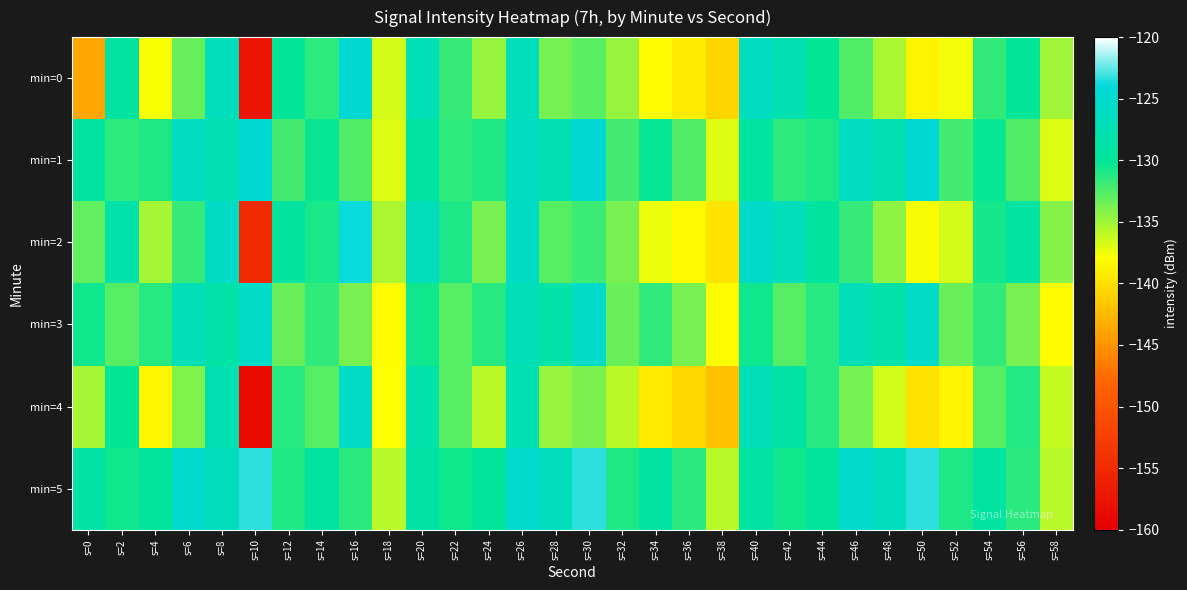

What is the difference between the highest and lowest values at s=48?

10.0